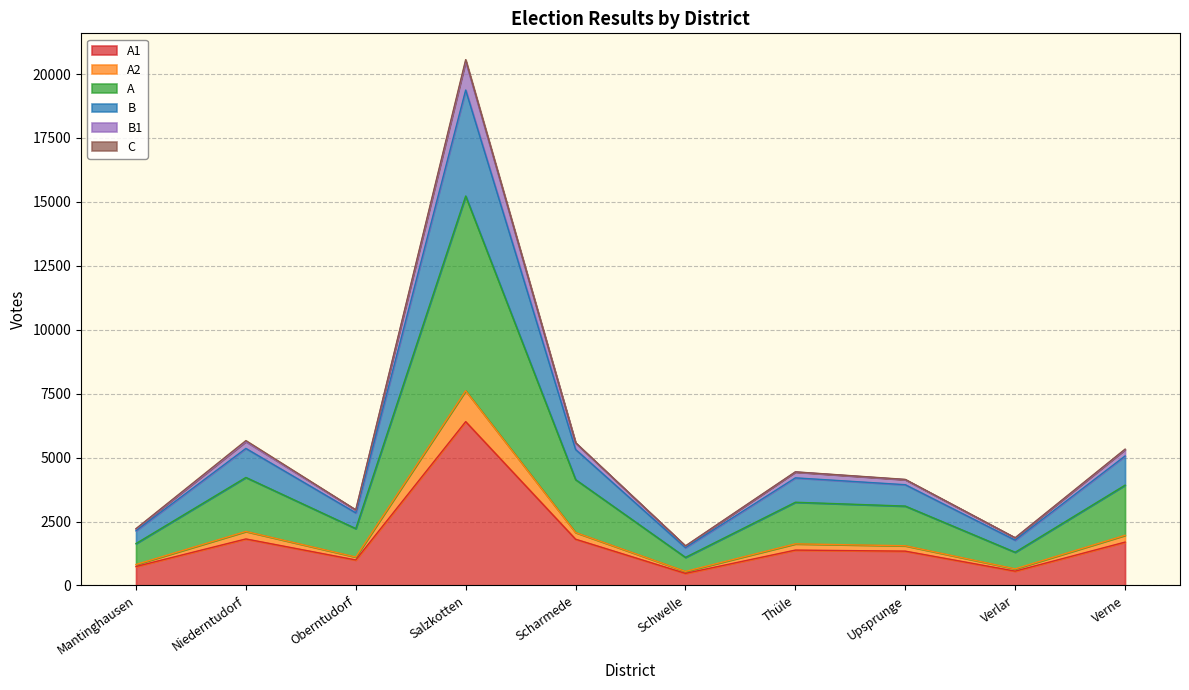

At which category is the sum across all series the highest?

Salzkotten